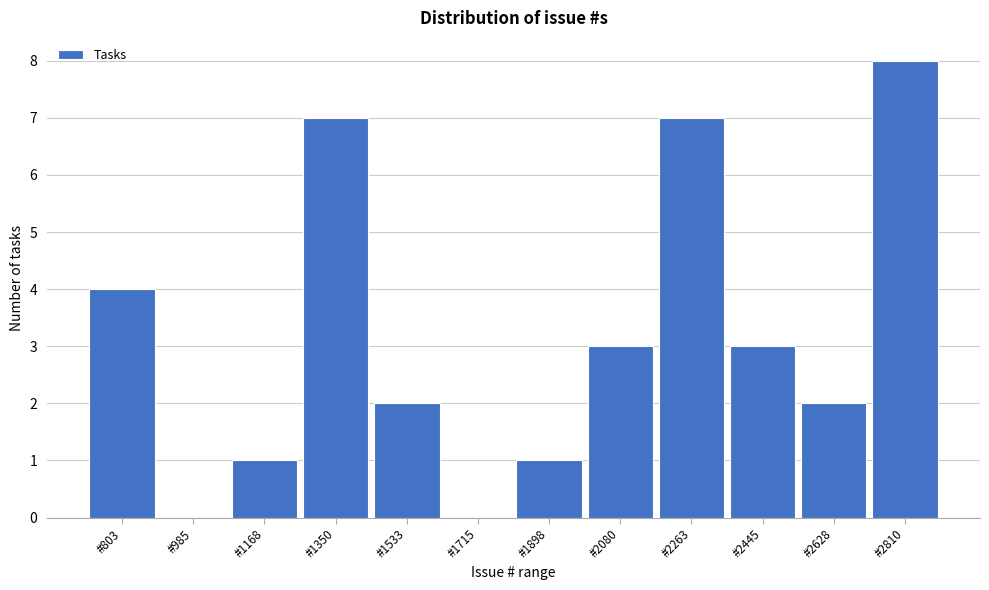

Reading right to left, list all the values displayed in this chart.

#2810=8	#2628=2	#2445=3	#2263=7	#2080=3	#1898=1	#1715=0	#1533=2	#1350=7	#1168=1	#985=0	#803=4